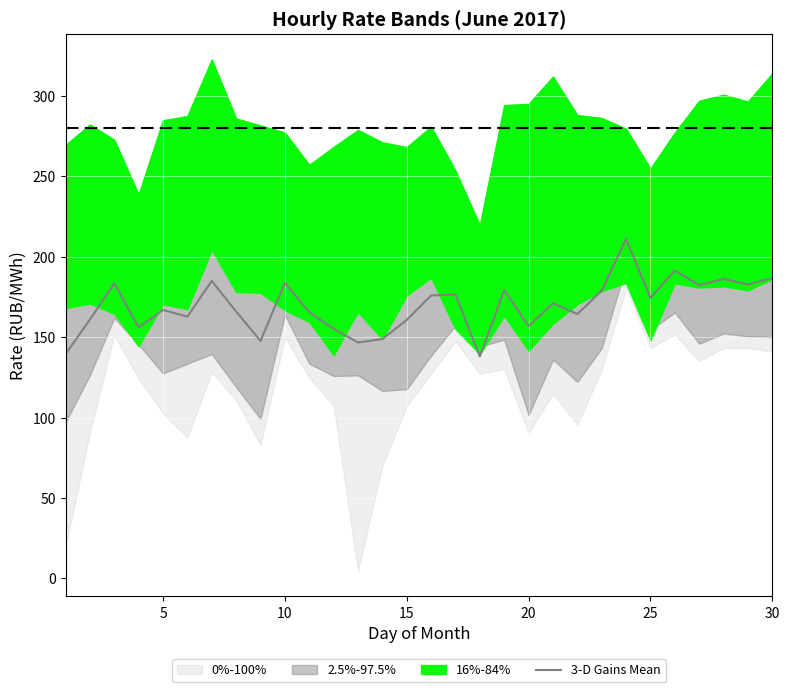

Reading left to right, extract all data points from this chart.

139.5	161.0	183.5	156.1	167.0	162.8	185.0	166.0	147.7	183.8	165.6	155.3	146.8	148.9	160.8	176.0	176.6	138.1	179.4	156.9	171.2	164.4	179.0	211.2	174.4	191.5	182.3	186.3	182.9	186.9